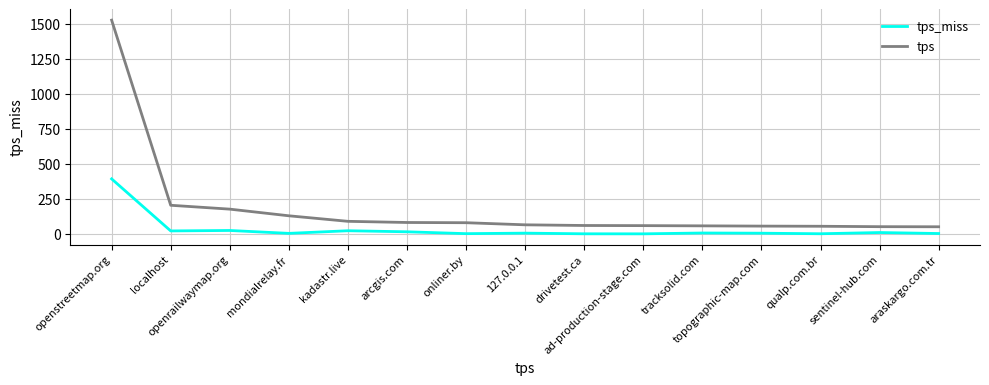

In tps_miss, how many points are higher than both neighbors (excluding endpoints)?

5